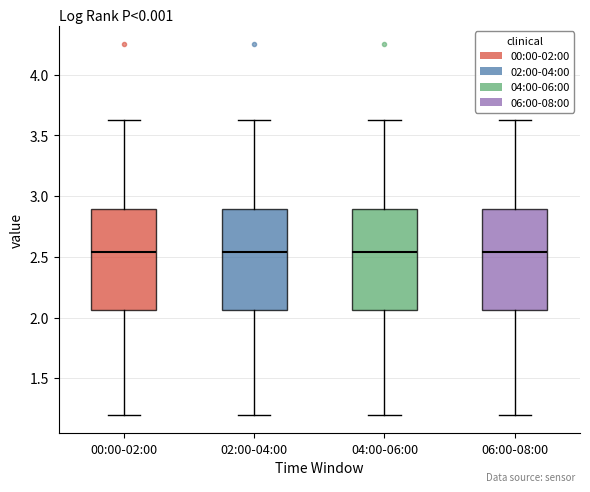

Reading left to right, transcribe this box plot: for each box, give where its median line is, the range the box spans, and where its two whiskers end, as read against the y-axis. The values are not printed on the chart, so give them approximately, as read against the axis.

00:00-02:00: median 2.55, box 2.05 to 2.90, whiskers 1.20 to 3.65
02:00-04:00: median 2.55, box 2.05 to 2.90, whiskers 1.20 to 3.65
04:00-06:00: median 2.55, box 2.05 to 2.90, whiskers 1.20 to 3.65
06:00-08:00: median 2.55, box 2.05 to 2.90, whiskers 1.20 to 3.65